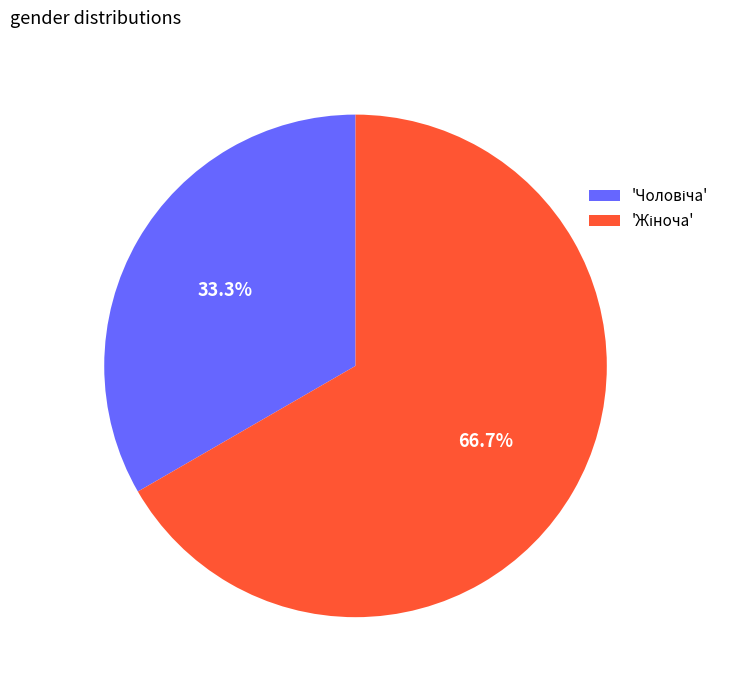

Count the number of slices in the pie.

2